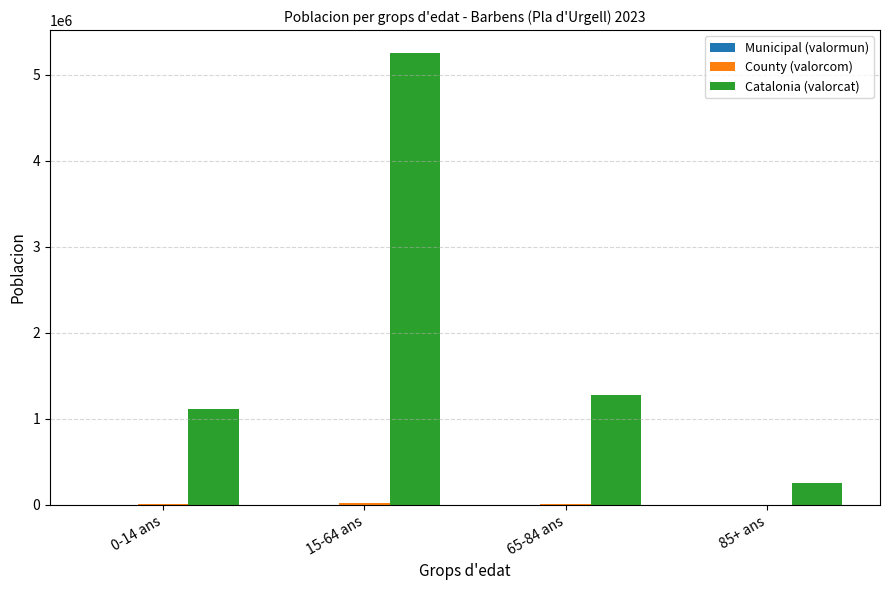

Where is Catalonia (valorcat) nearest to the value 2756175?

65-84 ans